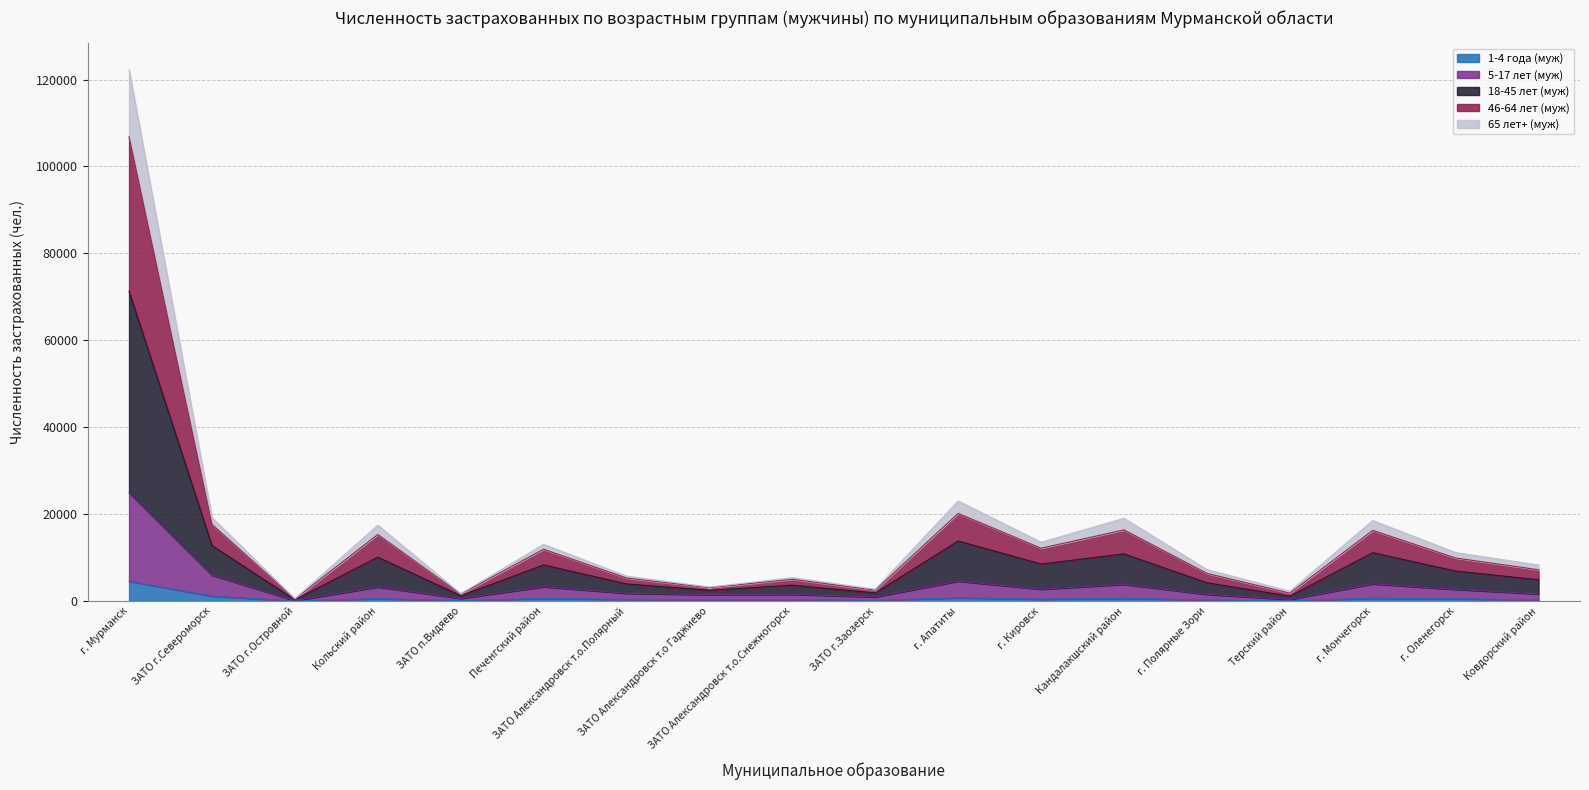

Between Печенгский район and ЗАТО г.Заозерск, which series saw the biggest shift?

18-45 лет (муж)